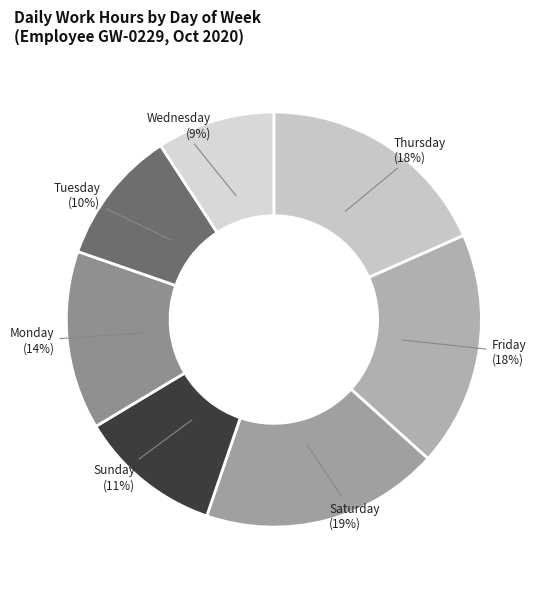

Is it true that Monday is 14% of the pie?

True